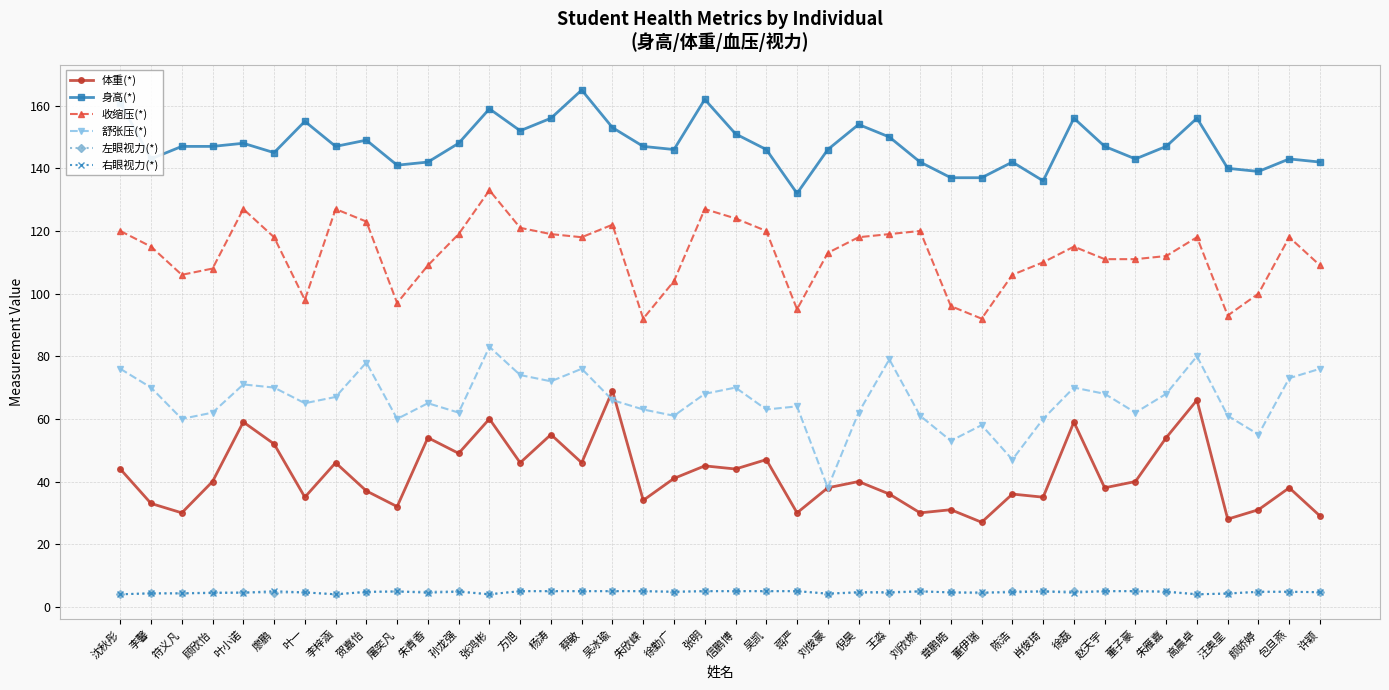

What is the spread (max minus min) of values at 朱欣嵘?

142.0